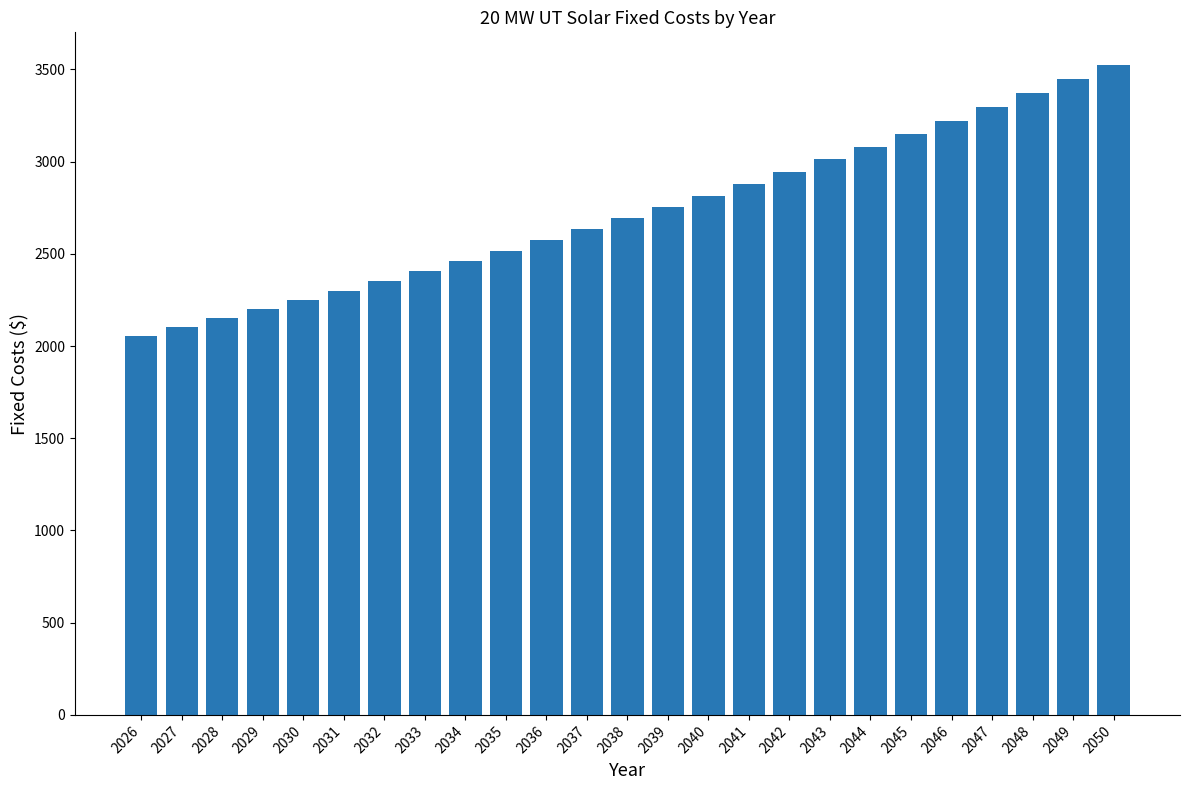

How many data points are less than 2692?

12